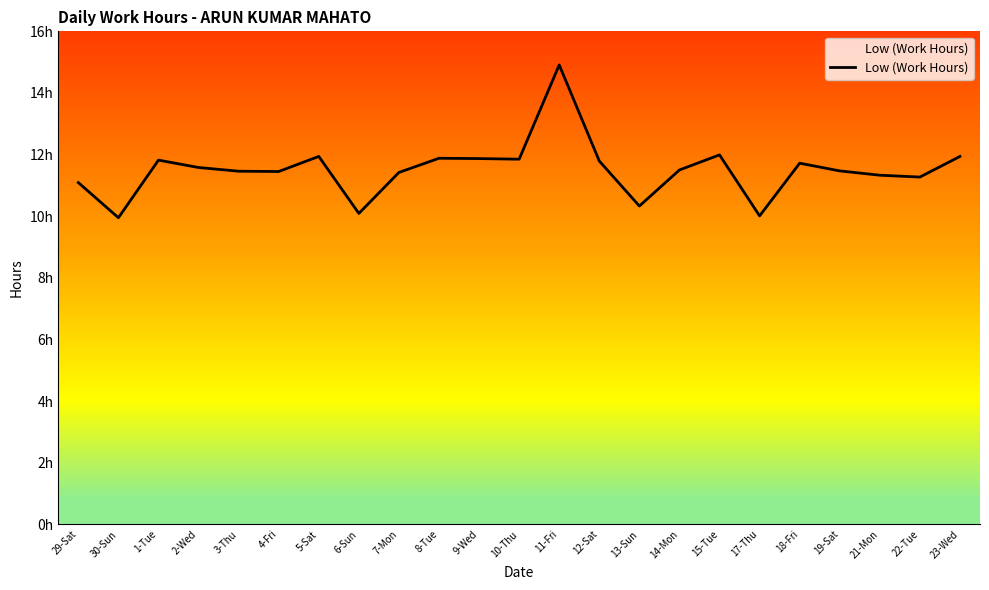

Is this an area chart (filled region under the line)?

Yes